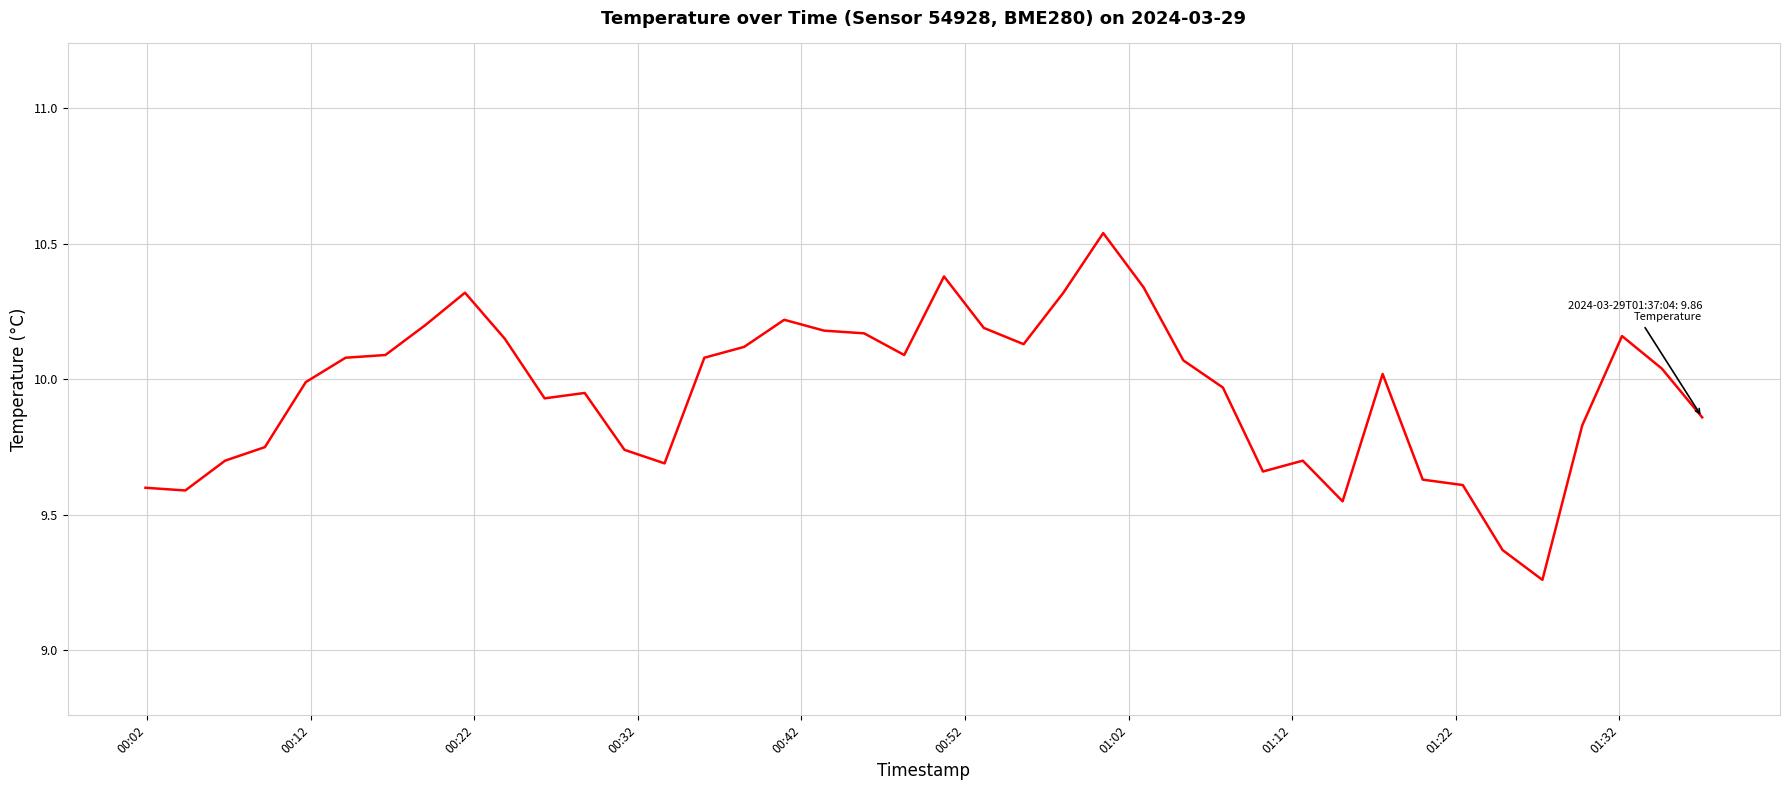

What is the difference between the maximum and minimum values?

1.3